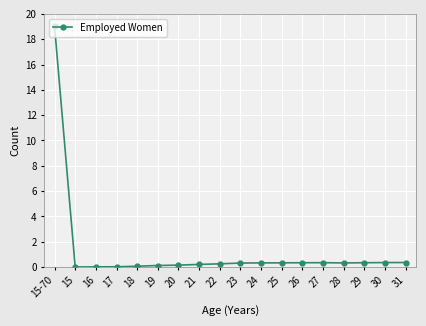

At which category does the chart reach its peak across all series?

15-70